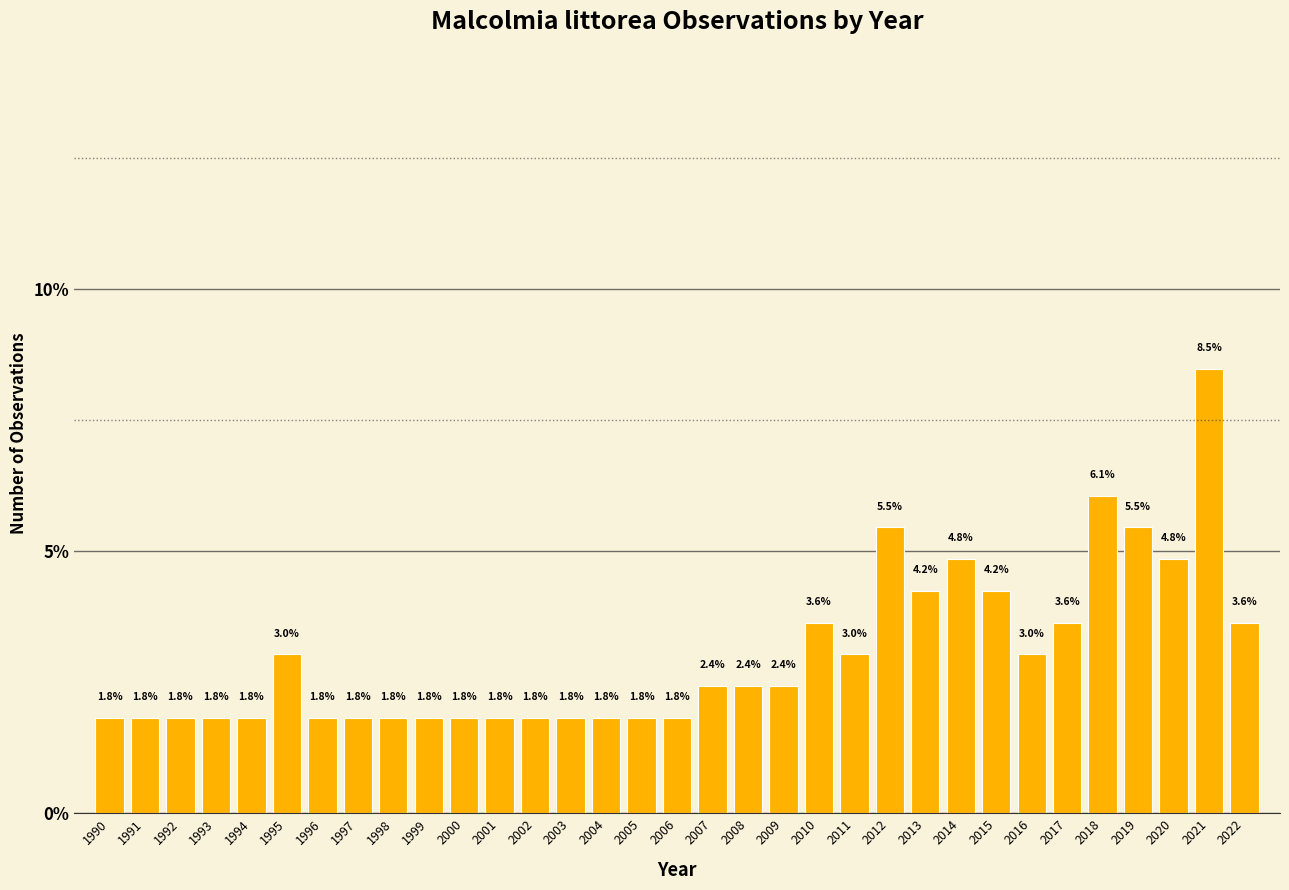

Reading left to right, what are all the values shown in this chart?

1990=1.8	1991=1.8	1992=1.8	1993=1.8	1994=1.8	1995=3.0	1996=1.8	1997=1.8	1998=1.8	1999=1.8	2000=1.8	2001=1.8	2002=1.8	2003=1.8	2004=1.8	2005=1.8	2006=1.8	2007=2.4	2008=2.4	2009=2.4	2010=3.6	2011=3.0	2012=5.5	2013=4.2	2014=4.8	2015=4.2	2016=3.0	2017=3.6	2018=6.1	2019=5.5	2020=4.8	2021=8.5	2022=3.6